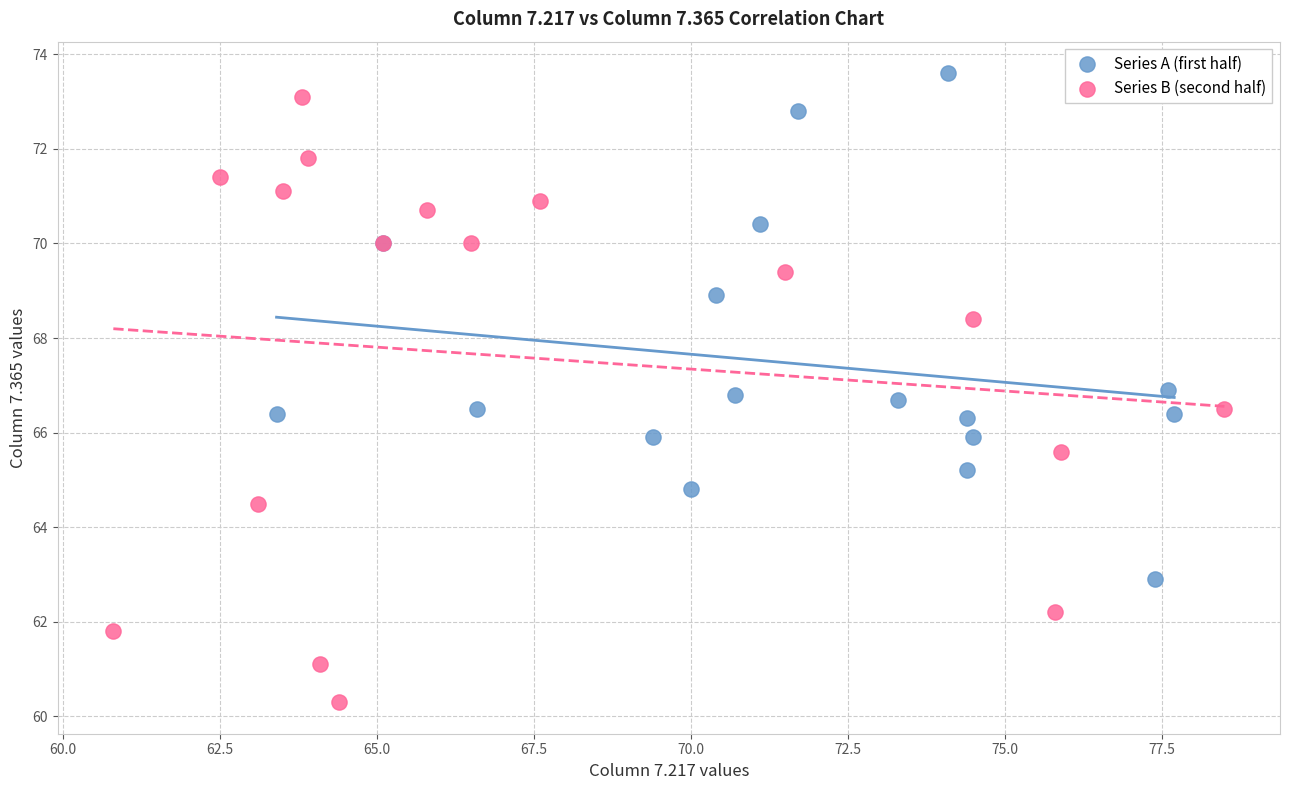

Which series contains the highest Y value?

Series A (first half)